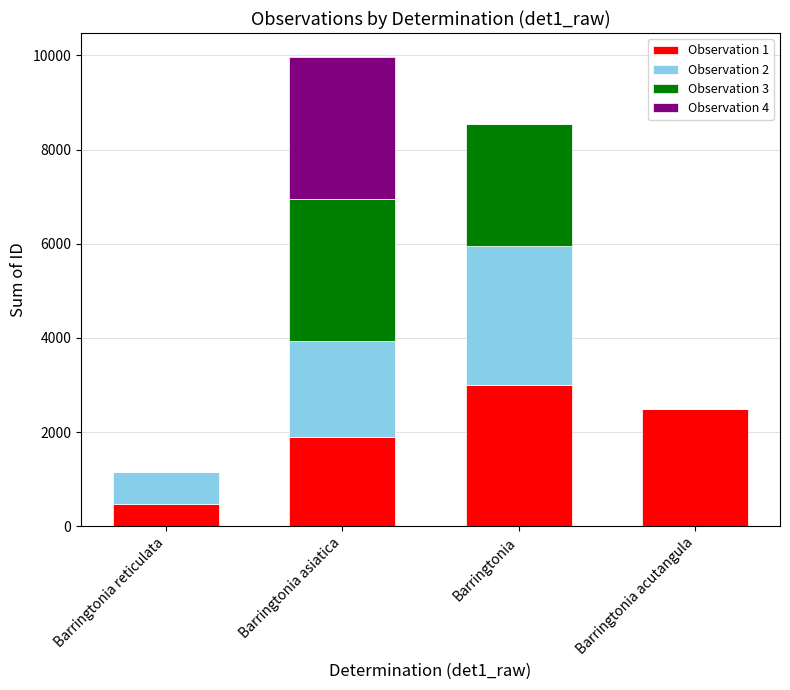

What is the total value across all series at Barringtonia reticulata?

1158